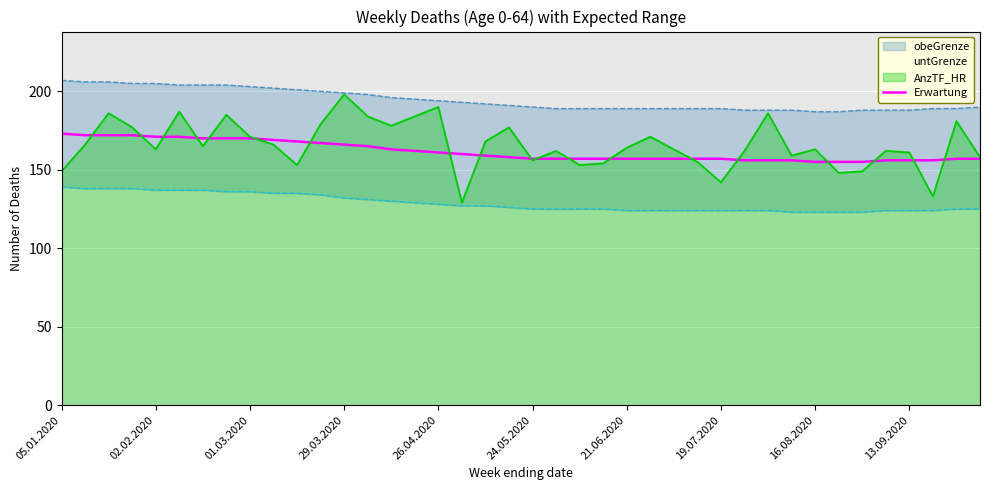

The Erwartung series shows 155 at 16.08.2020. True or false?

True